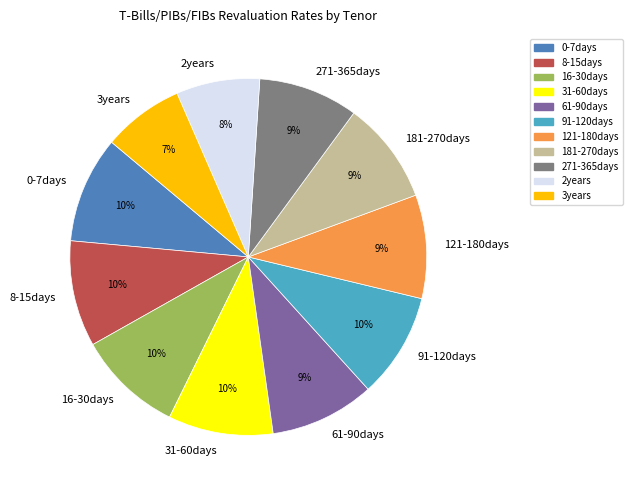

What is the ratio of the value at 8-15days to the value at 91-120days?

1.0